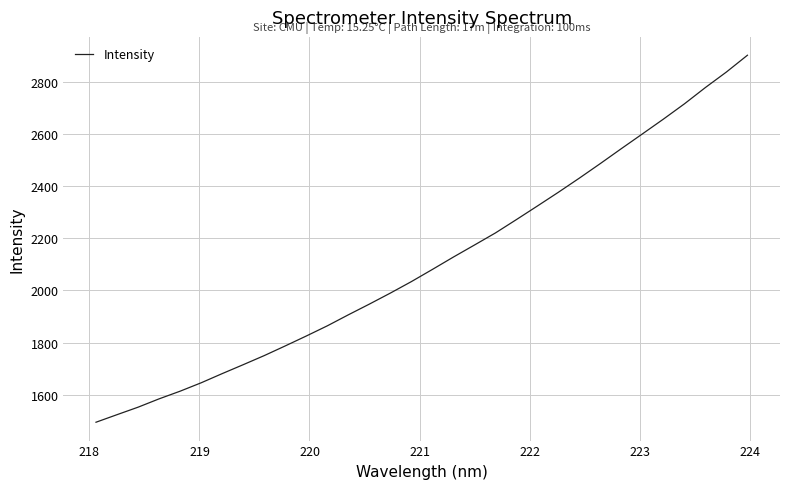

What is the difference between the maximum and minimum values?

1410.4